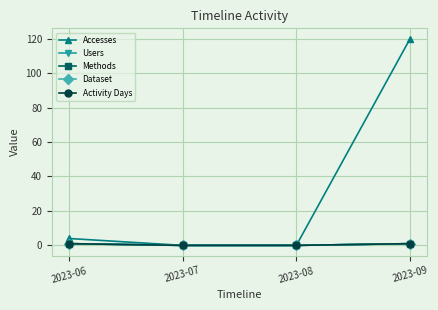

Does the chart have visible grid lines?

Yes